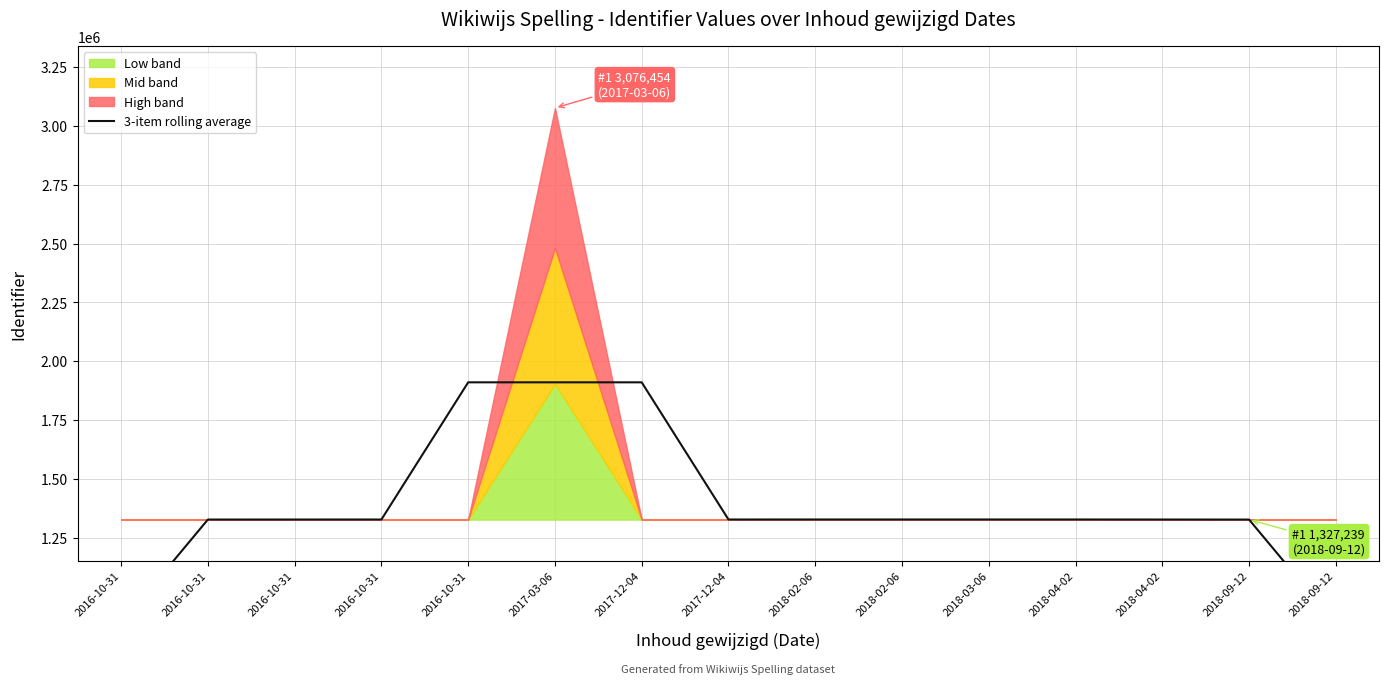

How many points are lower than both their immediate neighbors (excluding endpoints)?

1